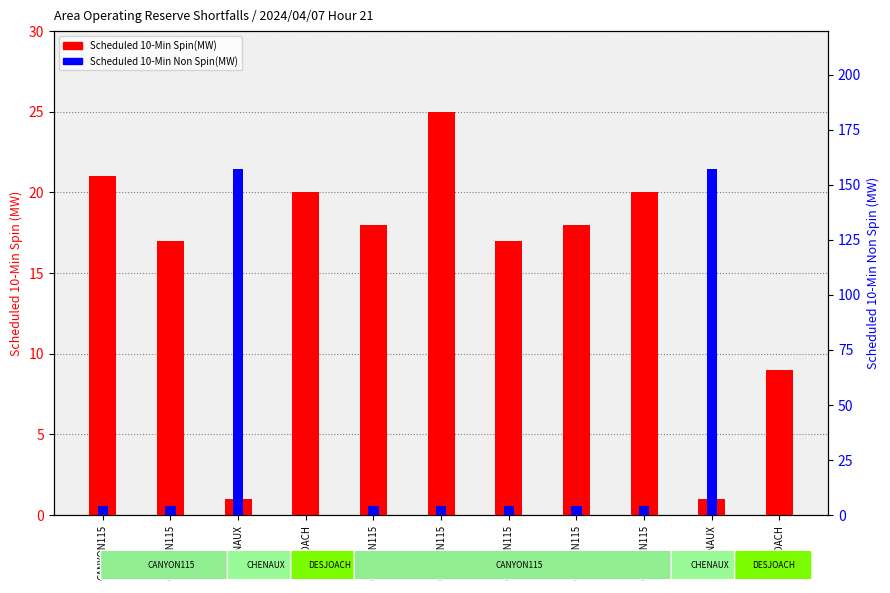

The value of Scheduled 10-Min Spin(MW) at CANYON115 is 18. True or false?

True